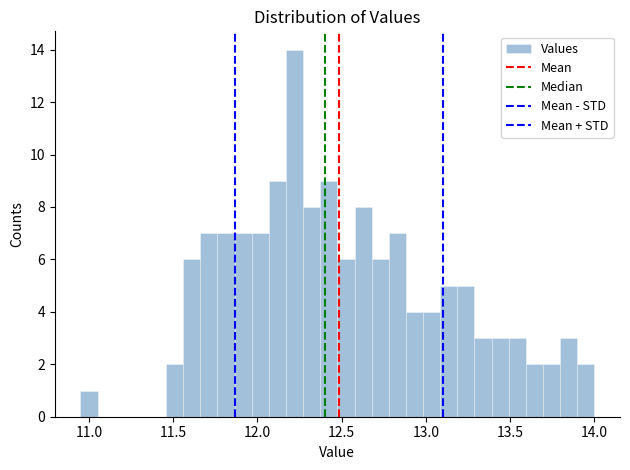

Read against the x-axis, roughly where is the centre of the tallest bar?

12.20